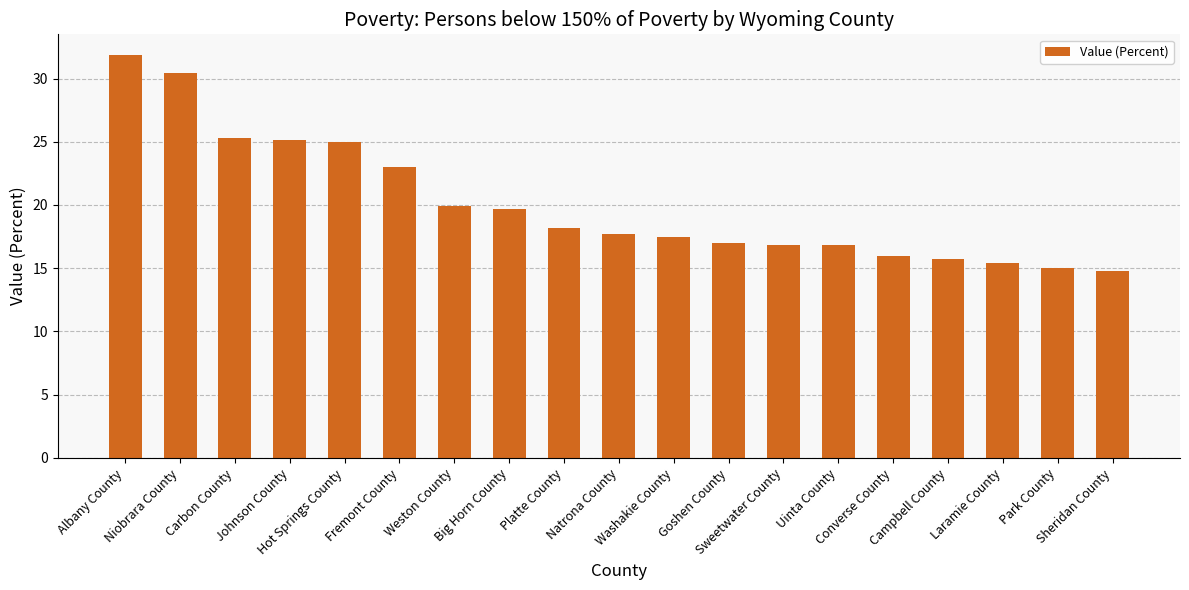

What is the value of the 19th bar from the left?

14.8